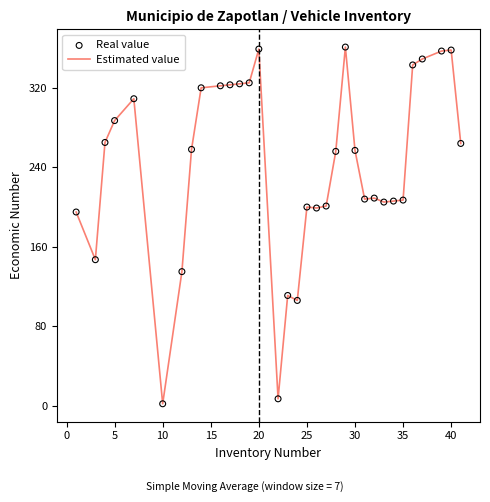

What is the maximum value shown in the chart?

361